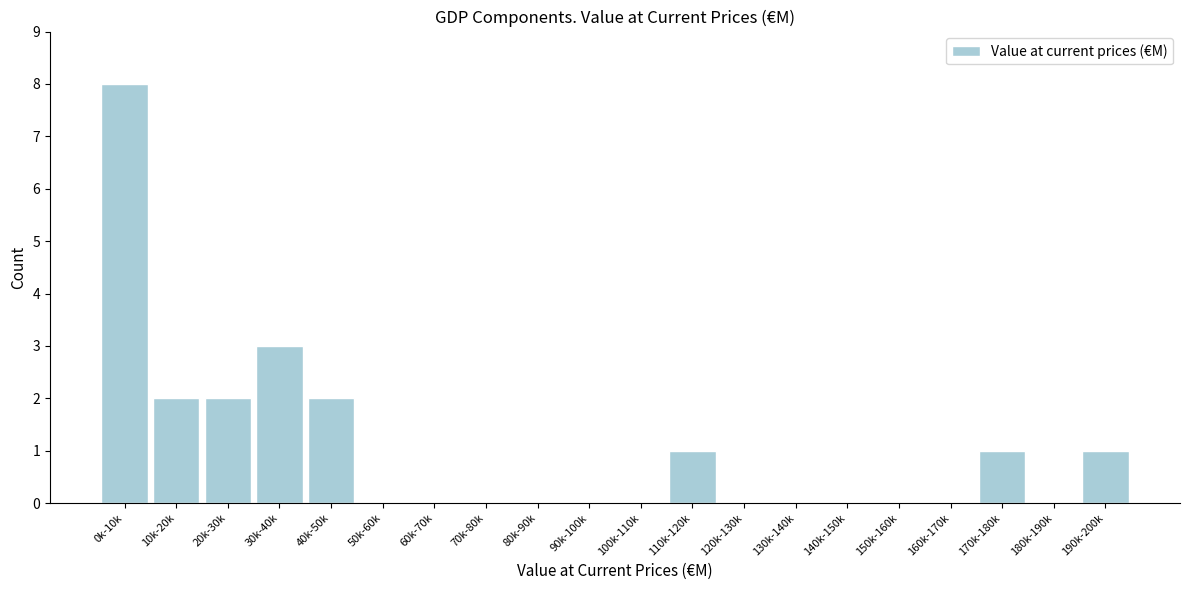

Reading right to left, list all the values displayed in this chart.

190k-200k=1	180k-190k=0	170k-180k=1	160k-170k=0	150k-160k=0	140k-150k=0	130k-140k=0	120k-130k=0	110k-120k=1	100k-110k=0	90k-100k=0	80k-90k=0	70k-80k=0	60k-70k=0	50k-60k=0	40k-50k=2	30k-40k=3	20k-30k=2	10k-20k=2	0k-10k=8